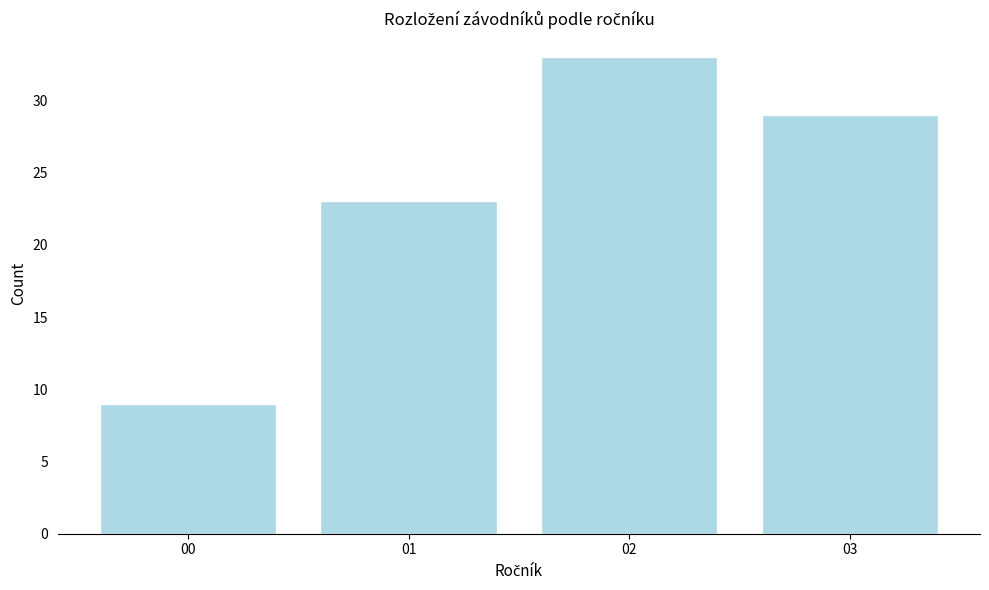

Reading left to right, transcribe all the data shown in this chart.

9	23	33	29